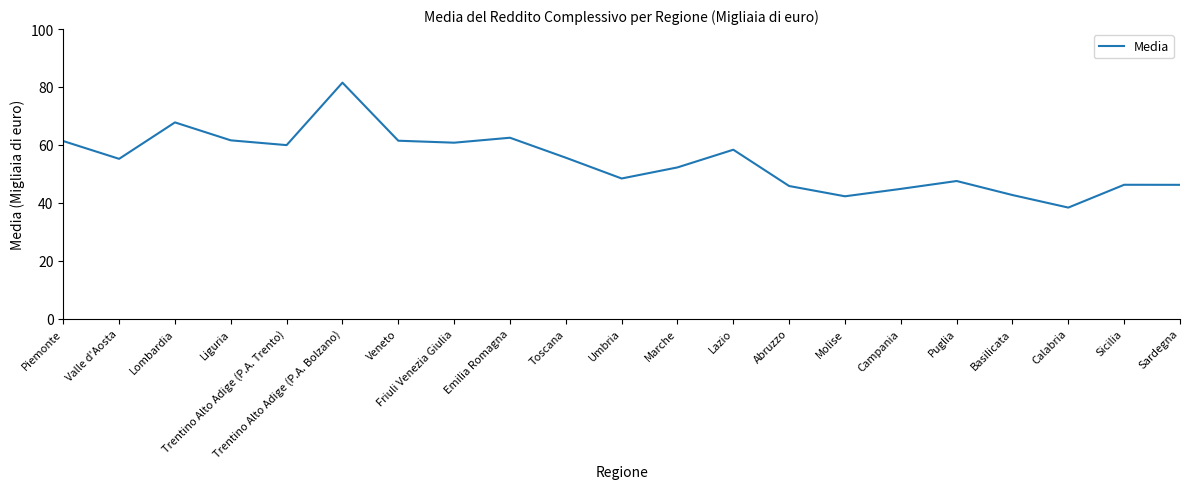

Does the chart display data point markers on the line(s)?

No